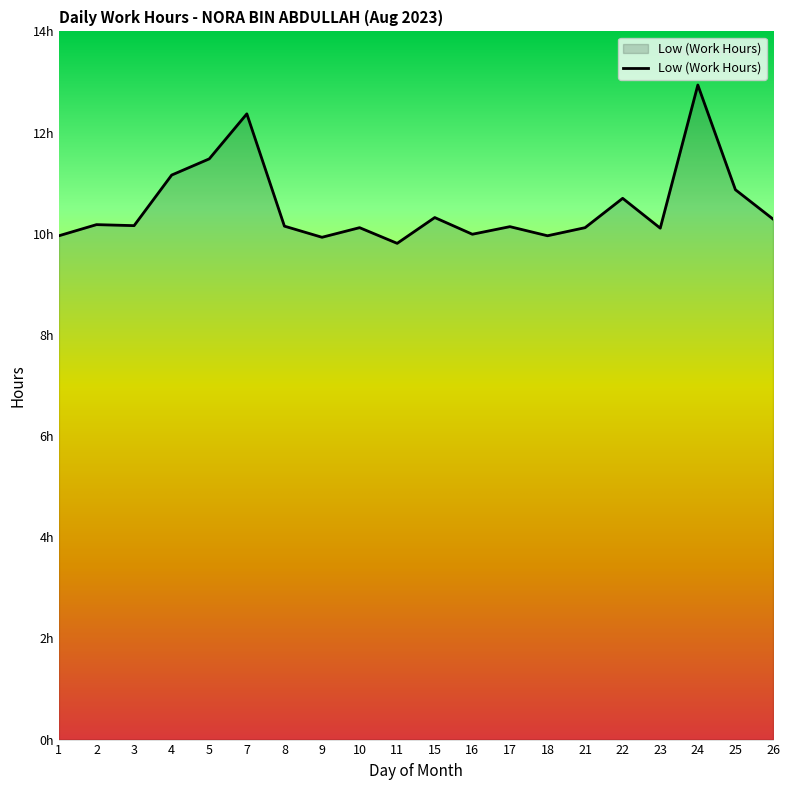

Where does the data first go above 10?

2